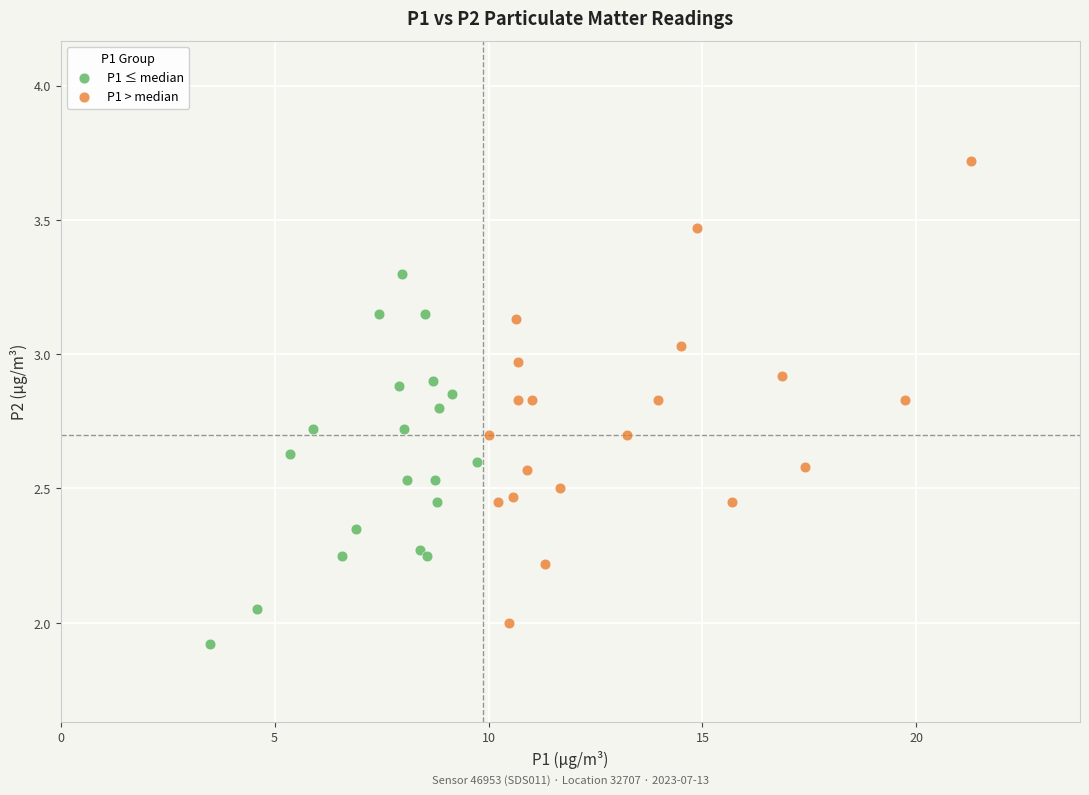

Which series reaches the minimum Y coordinate?

P1 ≤ median